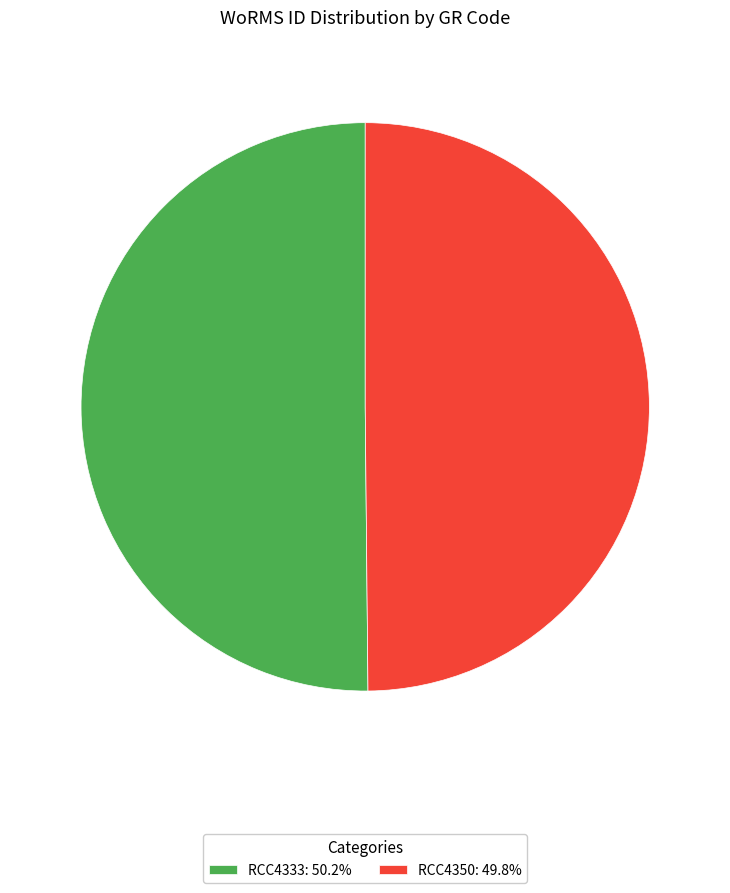

Combined, do RCC4350 and RCC4333 account for over 50%?

Yes